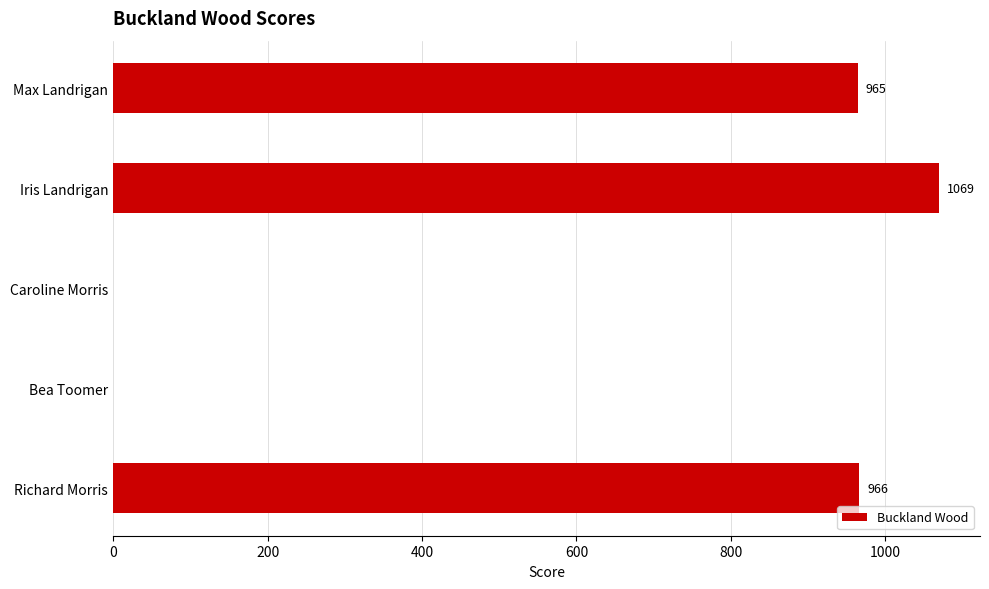

At which category does the chart reach its peak across all series?

Iris Landrigan